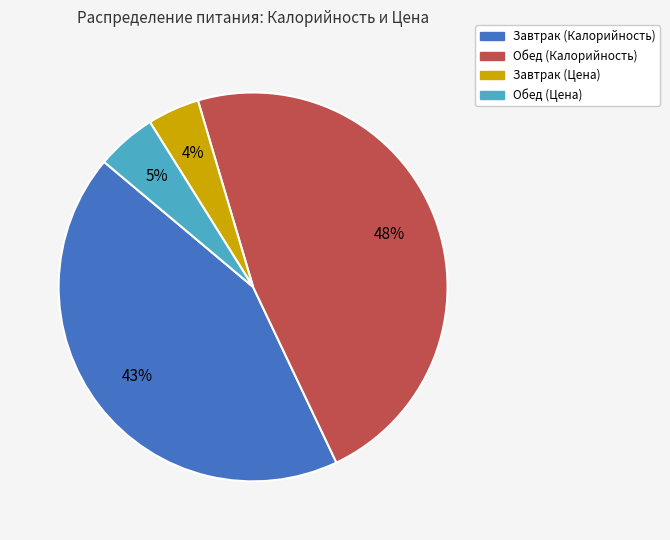

To the nearest percent, what is the combined percentage of Завтрак (Калорийность) and Завтрак (Цена)?

47%